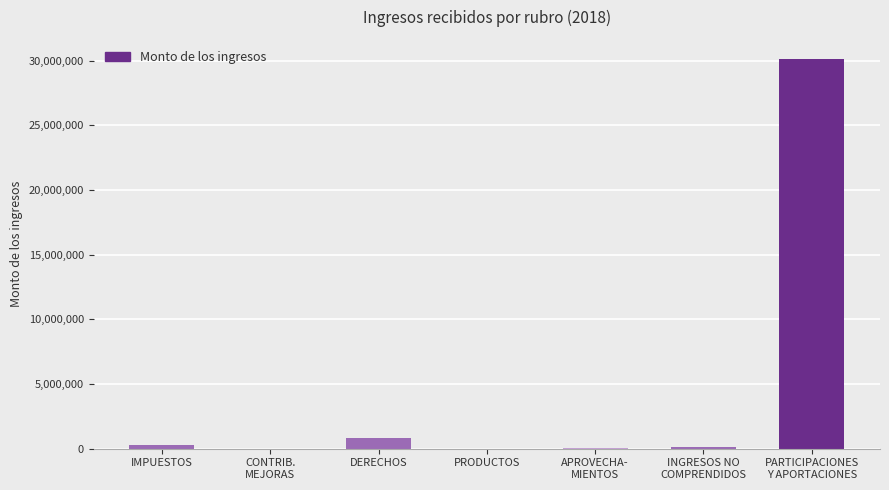

At which label is the value closest to 15056678?

DERECHOS